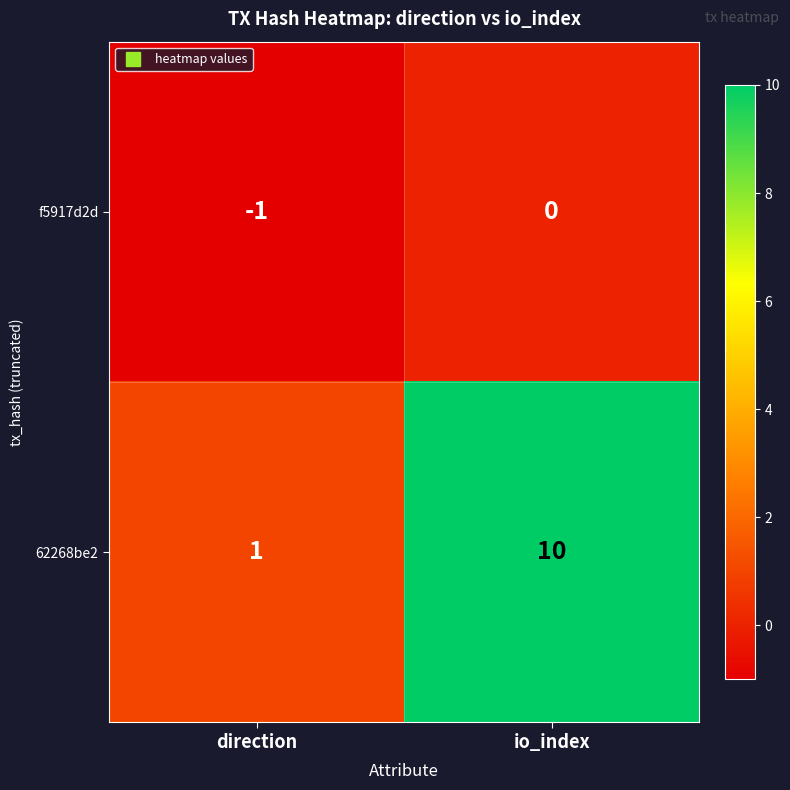

List the series in order of their overall mean, lowest first.

f5917d2d, 62268be2